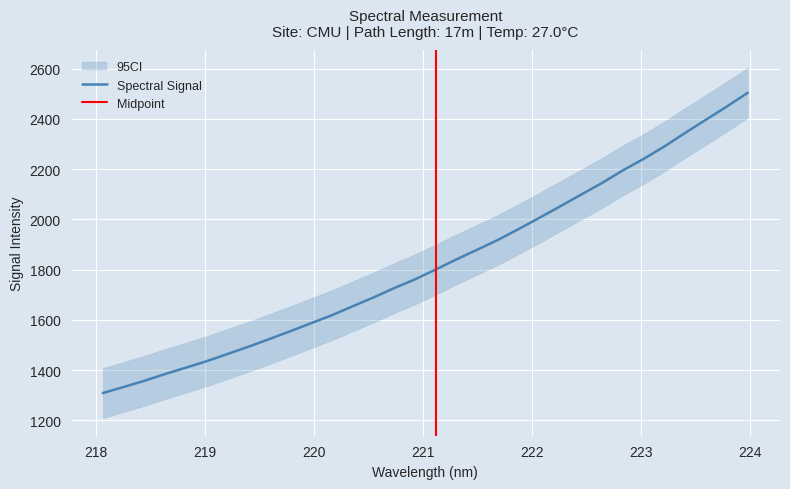

Between 220.3533 and 222.8355, which is larger?

222.8355